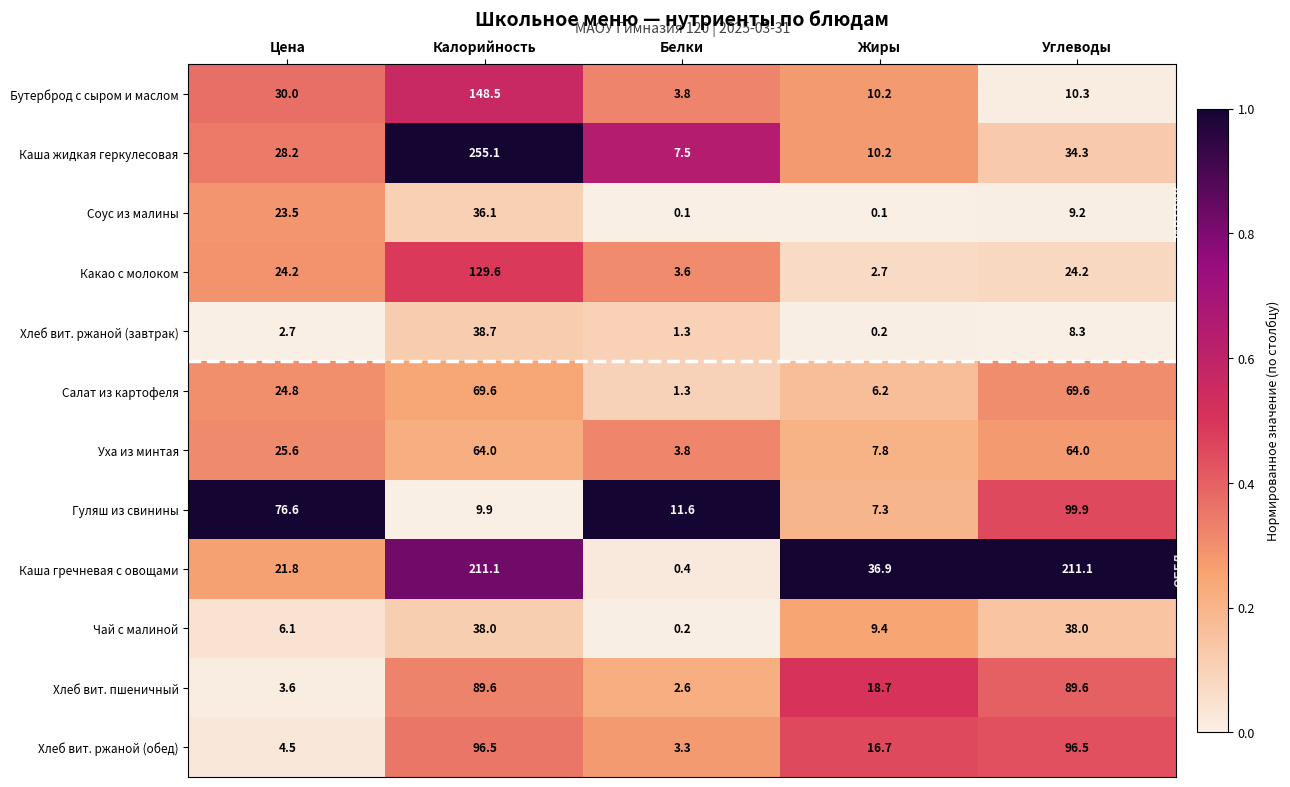

The value of Каша жидкая геркулесовая at Жиры is 10.2. True or false?

True